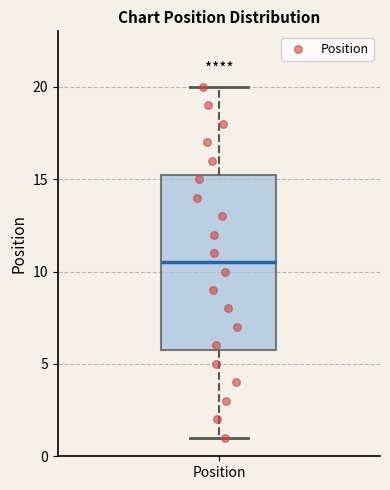

Where is the upper edge of the box for Position on the y-axis? The values are not printed on the chart, so give them approximately, as read against the axis.

15.5